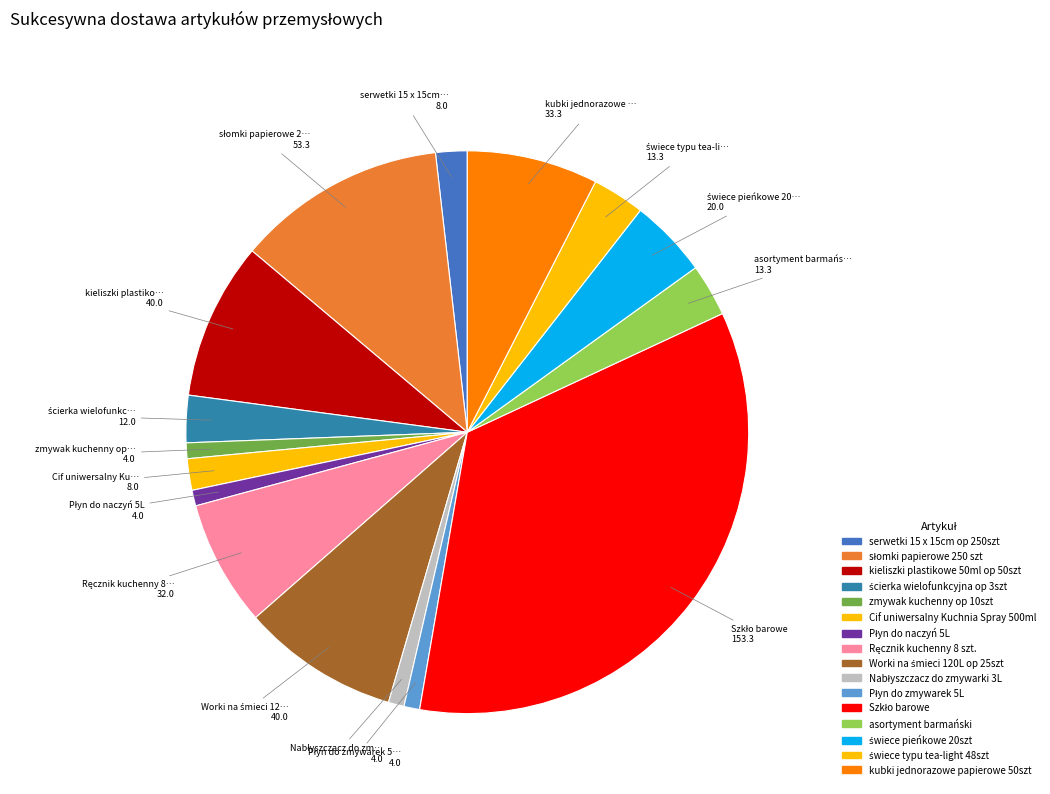

Rank the categories by value from lowest to highest.

zmywak kuchenny op 10szt, Płyn do naczyń 5L, Nabłyszczacz do zmywarki 3L, Płyn do zmywarek 5L, serwetki 15 x 15cm op 250szt, Cif uniwersalny Kuchnia Spray 500ml, ścierka wielofunkcyjna op 3szt, asortyment barmański, świece typu tea-light 48szt, świece pieńkowe 20szt, Ręcznik kuchenny 8 szt., kubki jednorazowe papierowe 50szt, kieliszki plastikowe 50ml op 50szt, Worki na śmieci 120L op 25szt, słomki papierowe 250 szt, Szkło barowe